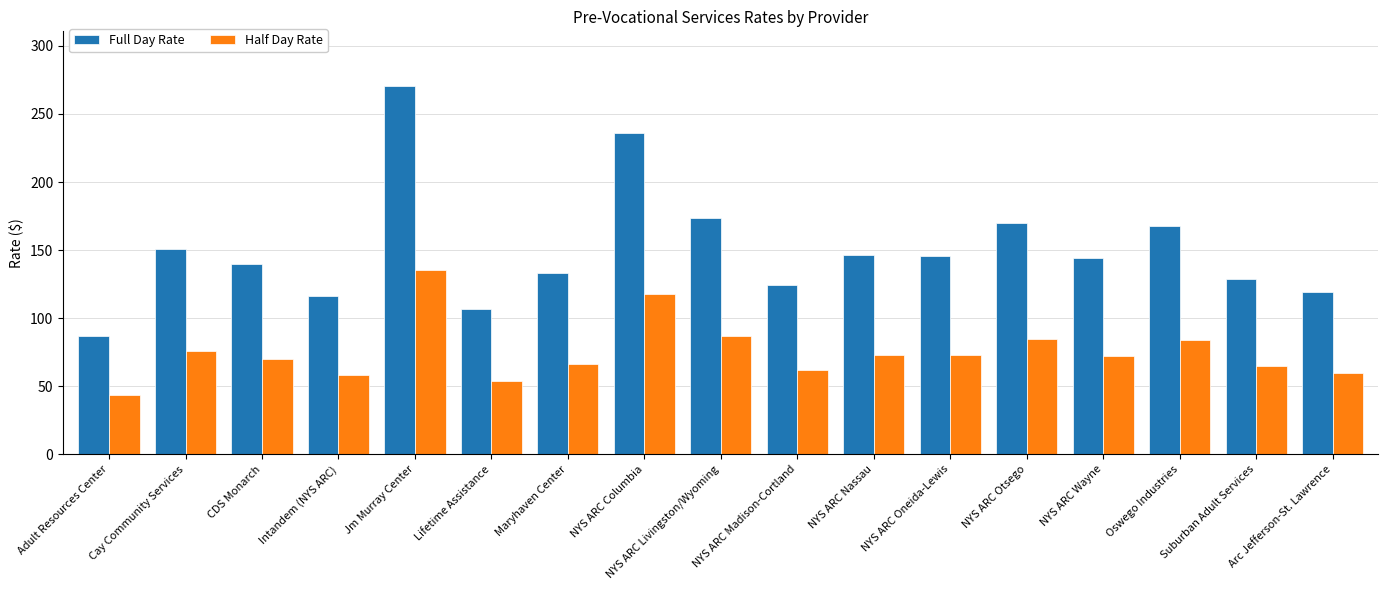

Rank the series by their average value, from lowest to highest.

Half Day Rate, Full Day Rate